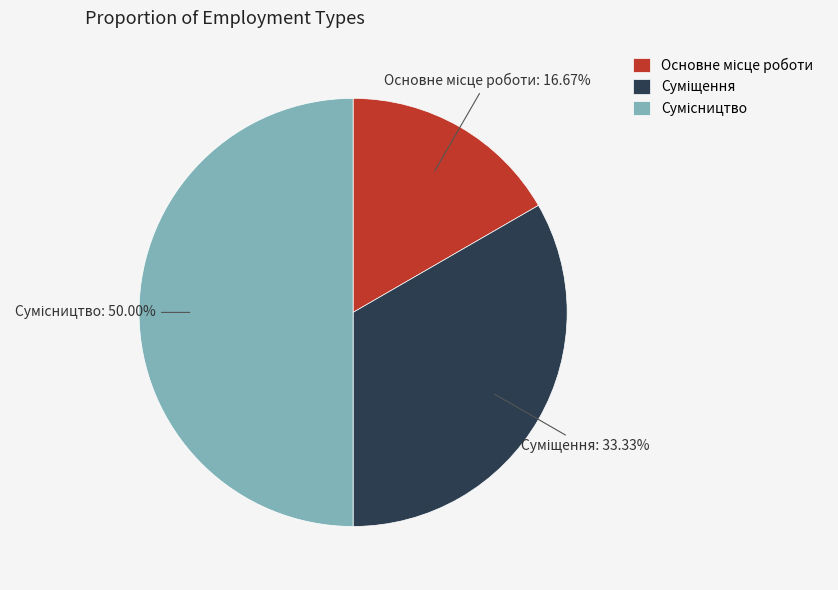

How many segments does this pie chart have?

3